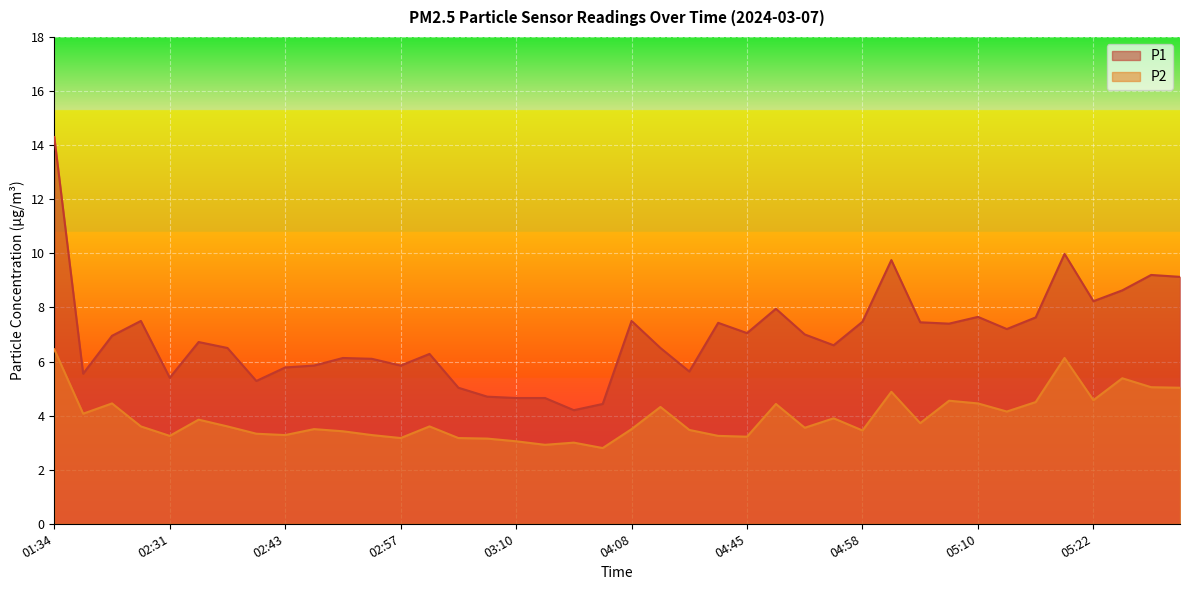

What is the spread (max minus min) of values at 04:58?

4.0